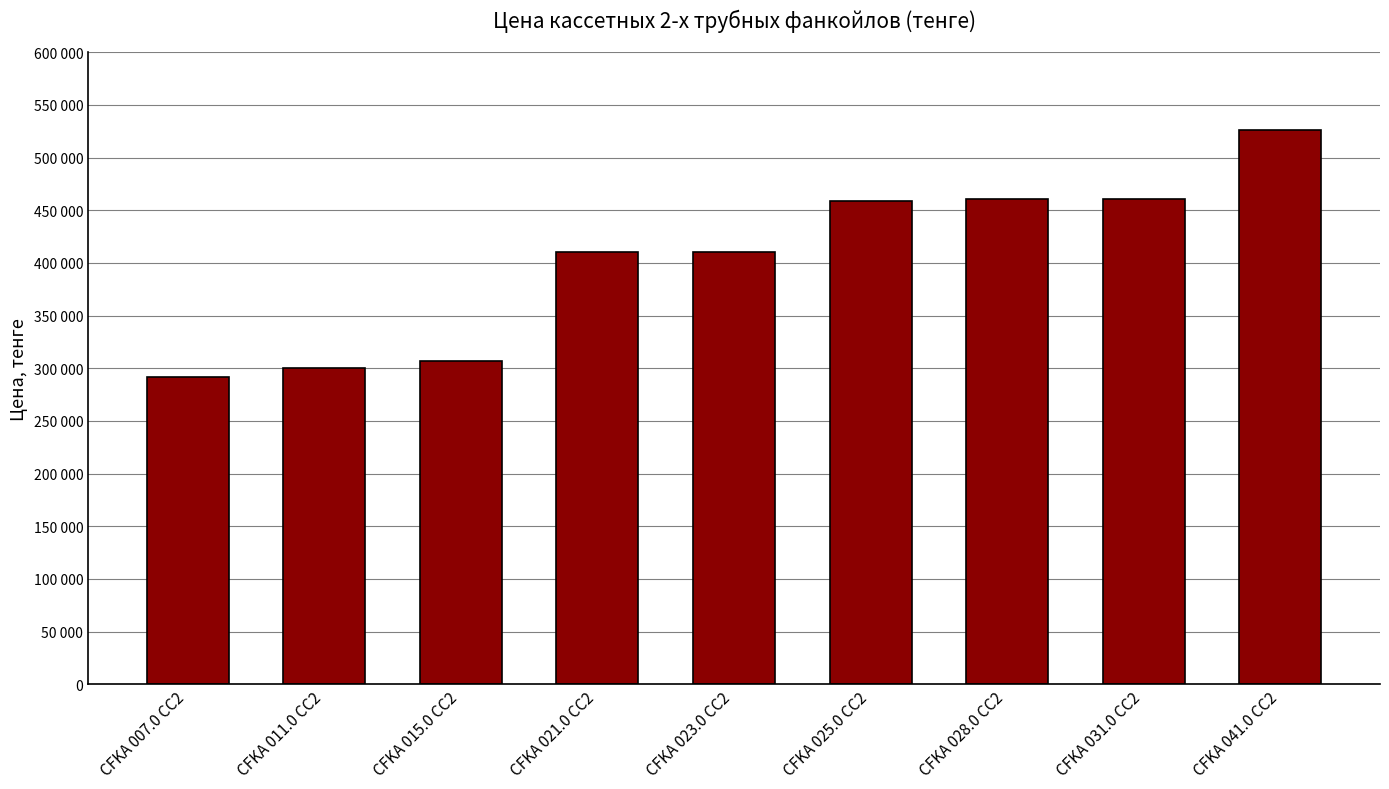

What is the label of the 4th bar from the right?

CFKA 025.0 CC2